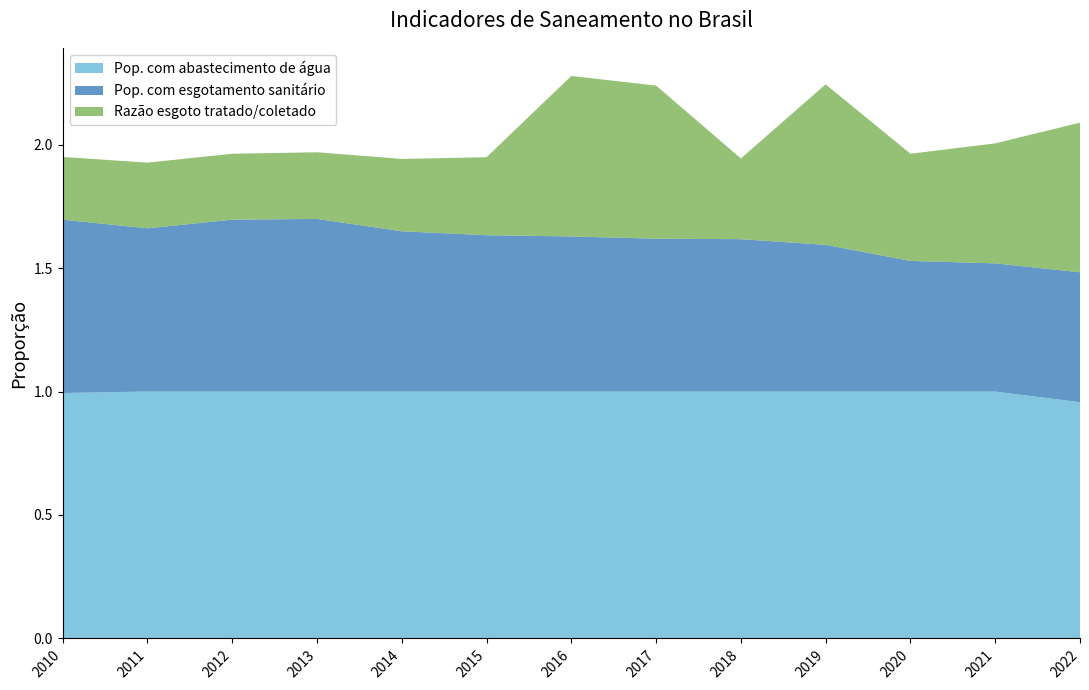

Reading right to left, transcribe all the data shown in this chart.

Pop. com abastecimento de água: 2022=1.0	2021=1.0	2020=1.0	2019=1.0	2018=1.0	2017=1.0	2016=1.0	2015=1.0	2014=1.0	2013=1.0	2012=1.0	2011=1.0	2010=1.0
Pop. com esgotamento sanitário: 2022=0.5	2021=0.5	2020=0.5	2019=0.6	2018=0.6	2017=0.6	2016=0.6	2015=0.6	2014=0.6	2013=0.7	2012=0.7	2011=0.7	2010=0.7
Razão esgoto tratado/coletado: 2022=0.6	2021=0.5	2020=0.4	2019=0.7	2018=0.3	2017=0.6	2016=0.7	2015=0.3	2014=0.3	2013=0.3	2012=0.3	2011=0.3	2010=0.3